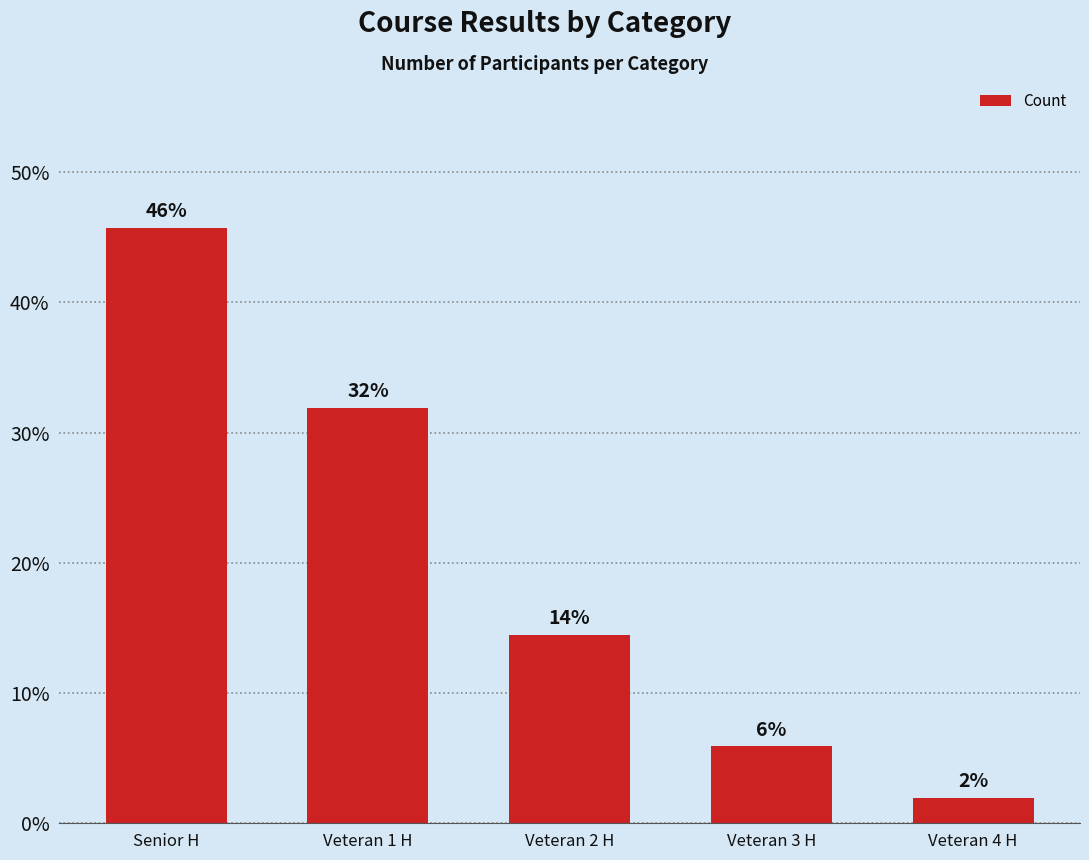

Are the bars horizontal?

No